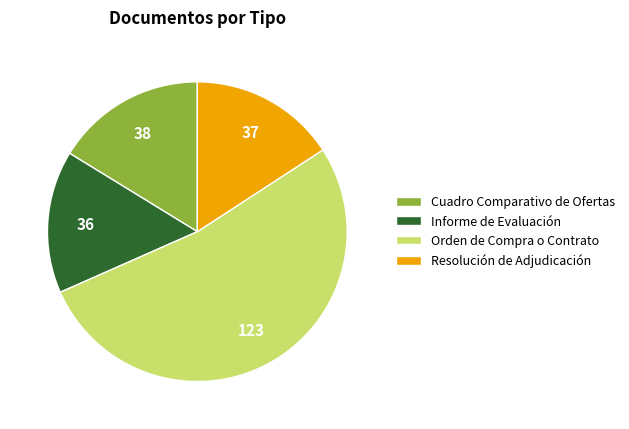

Is it true that Informe de Evaluación is 15% of the pie?

True